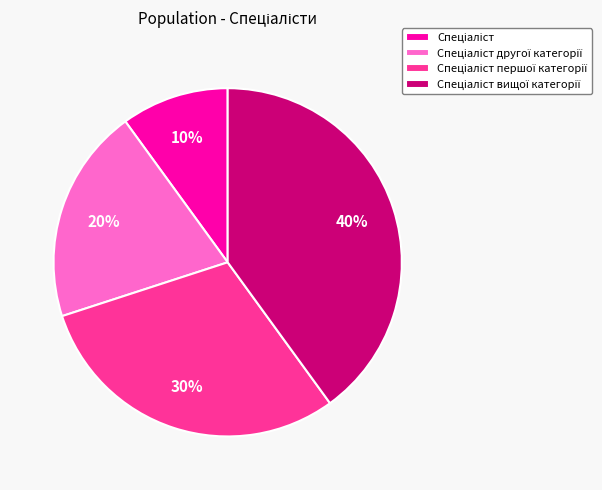

Does any single category account for the majority?

No